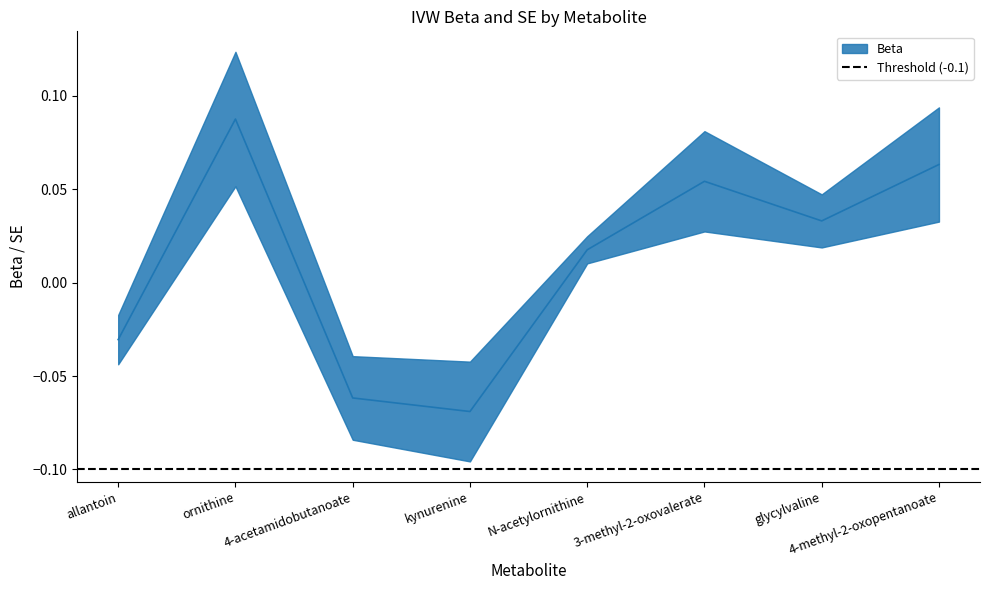

What is the change in value from 4-acetamidobutanoate to 4-methyl-2-oxopentanoate?

+0.1